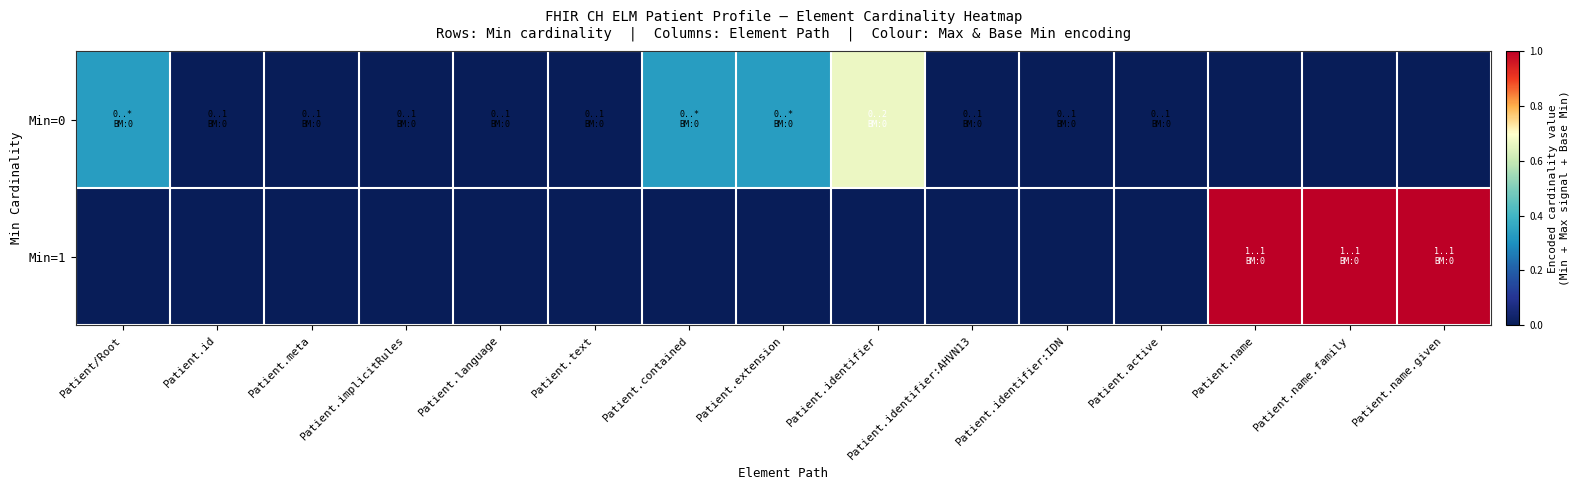

How many categories are shown in the chart?

15